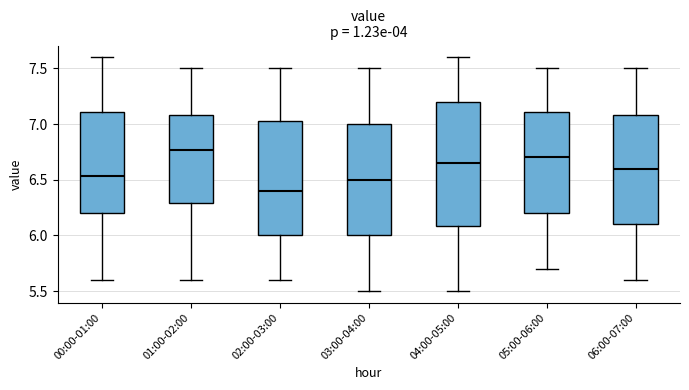

Comparing the boxes themselves (not the whiskers), which one is the tallest?

04:00-05:00